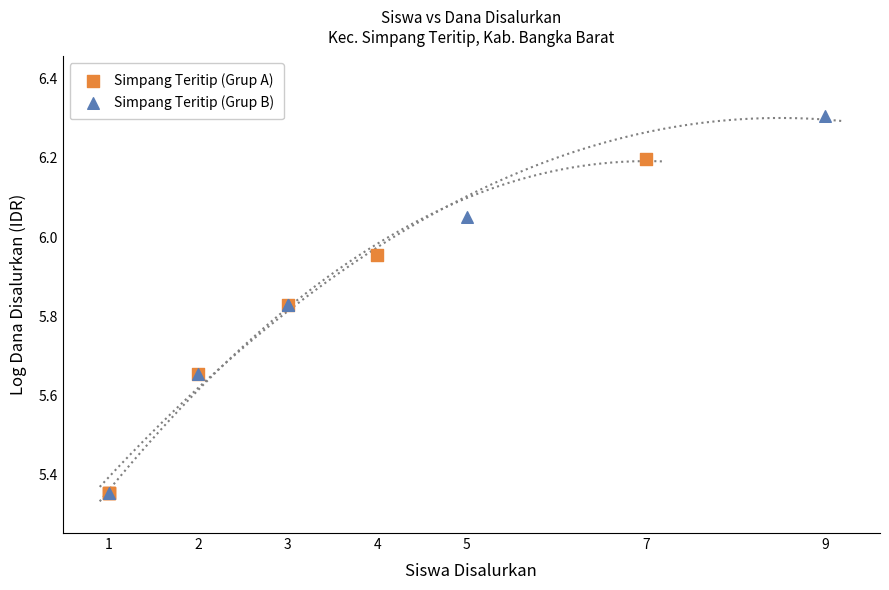

Which series has the largest Y range (max minus min)?

Simpang Teritip (Grup B)